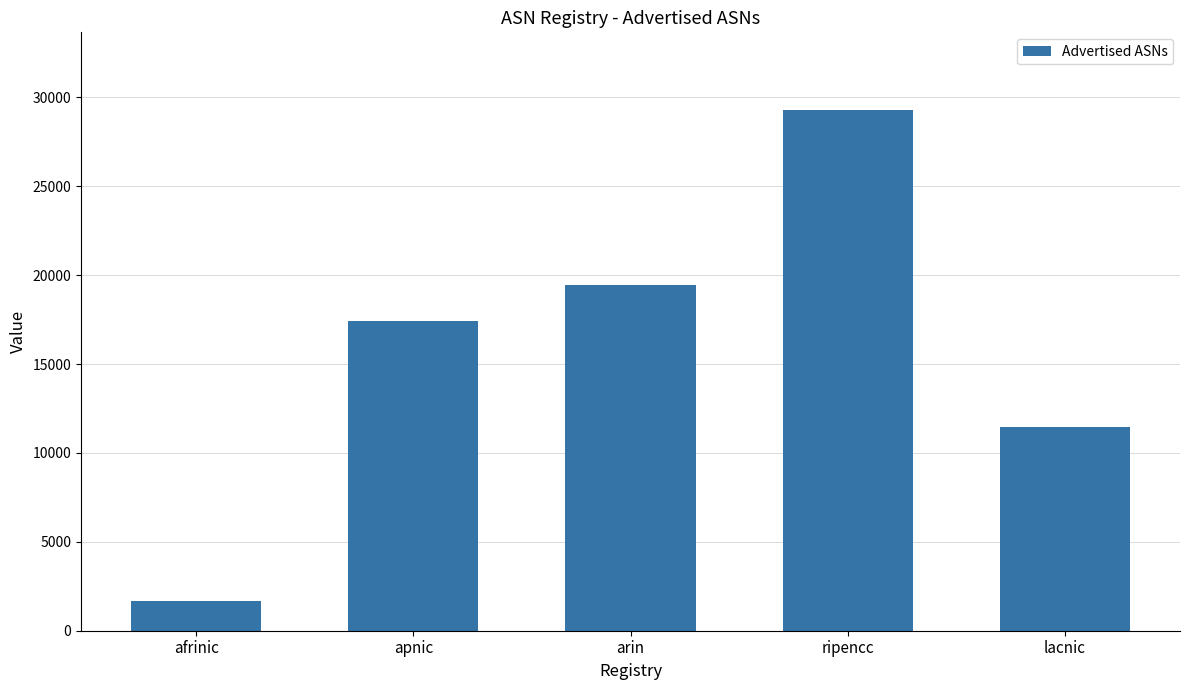

Reading left to right, extract all data points from this chart.

afrinic=1663	apnic=17408	arin=19427	ripencc=29270	lacnic=11459